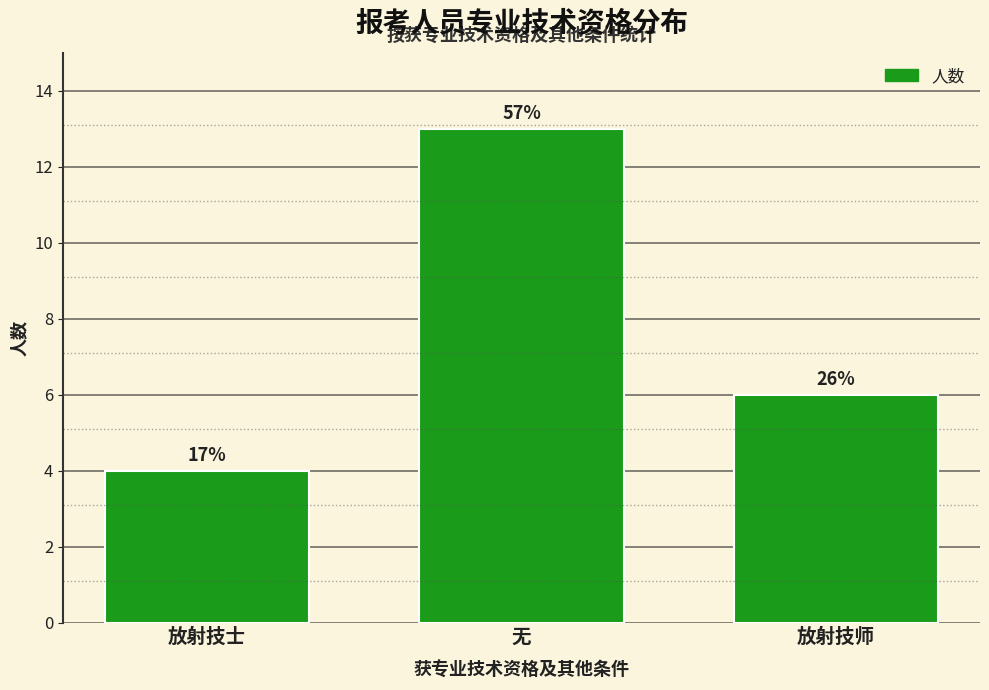

List the labels in order of value, largest first.

无, 放射技师, 放射技士